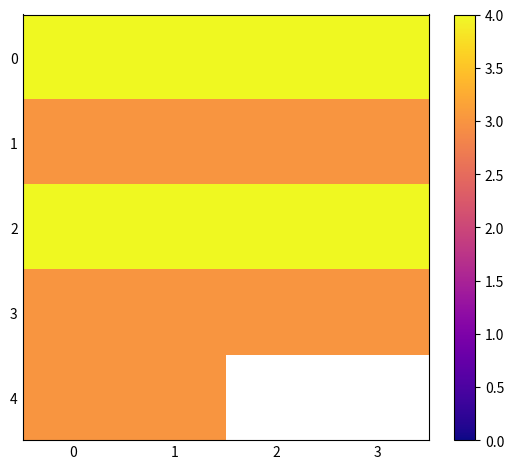

At 3, list the series in order from smallest to largest.

1, 3, 0, 2, 4